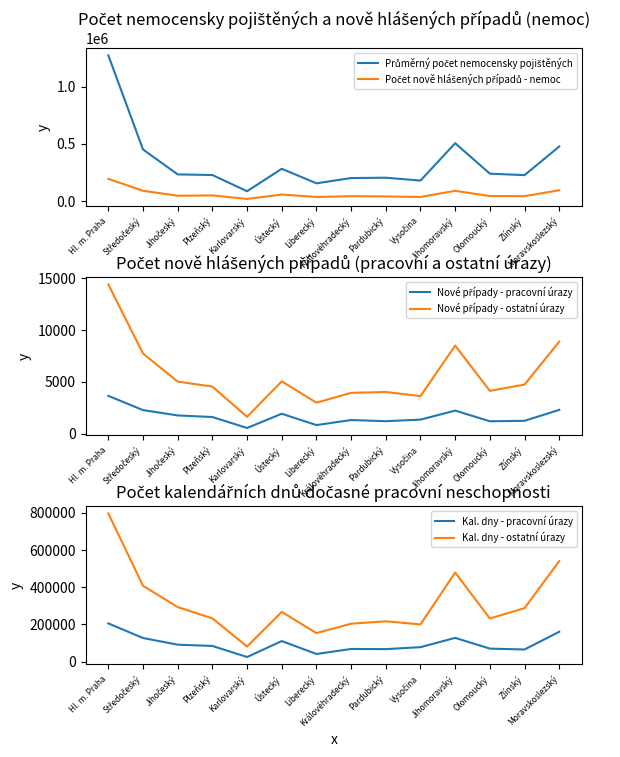

What is the label of the 8th point from the right?

Liberecký